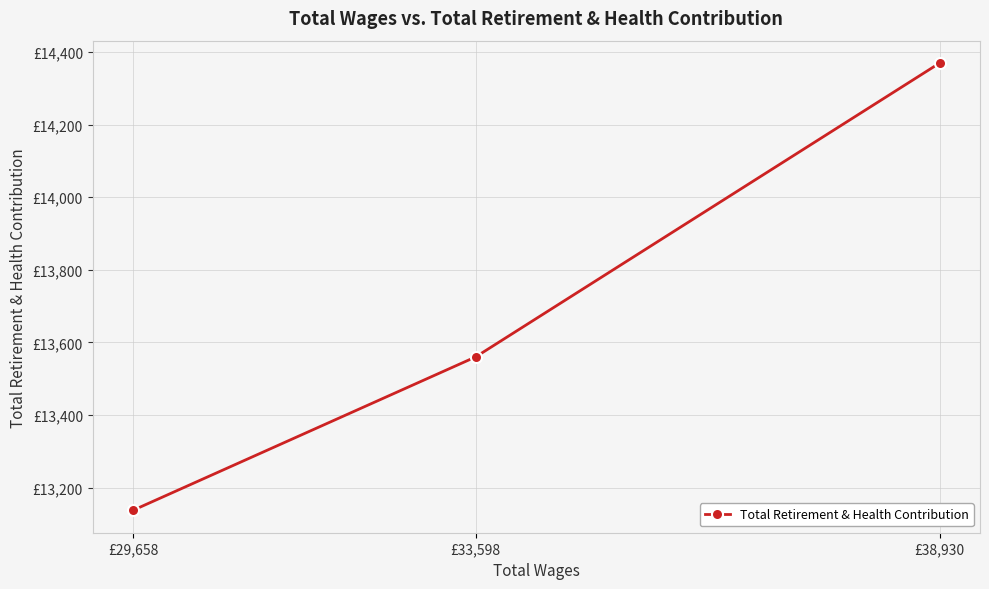

List the labels in order of value, largest first.

£38,930, £33,598, £29,658